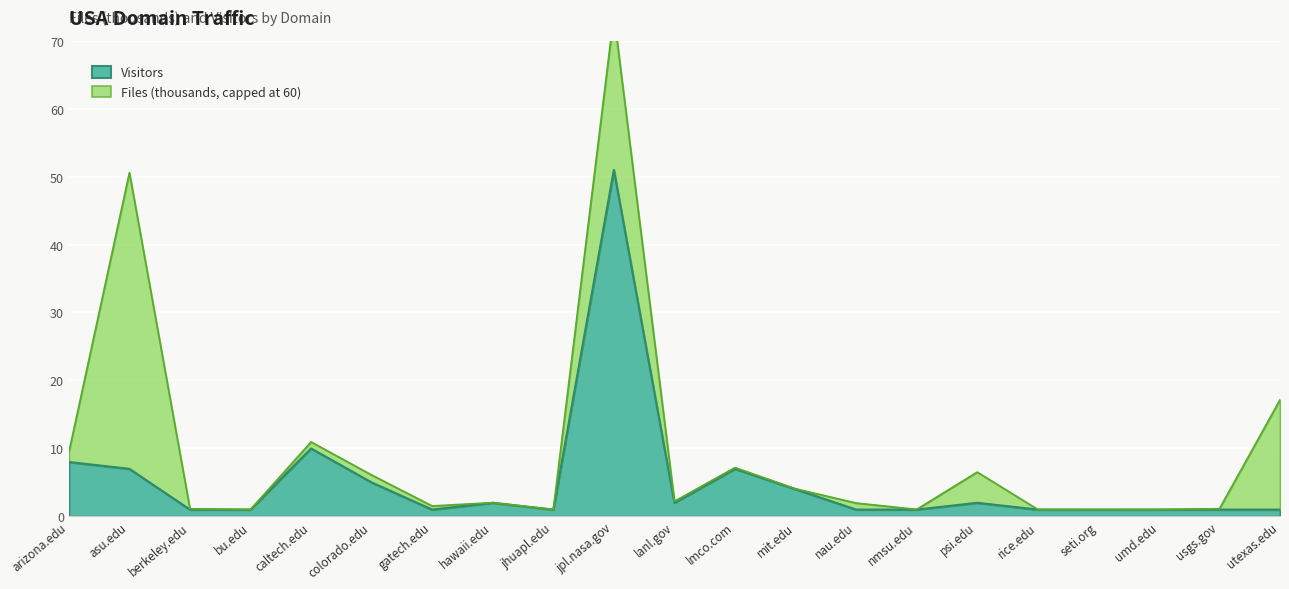

Is it true that the value at jhuapl.edu is 0?

False